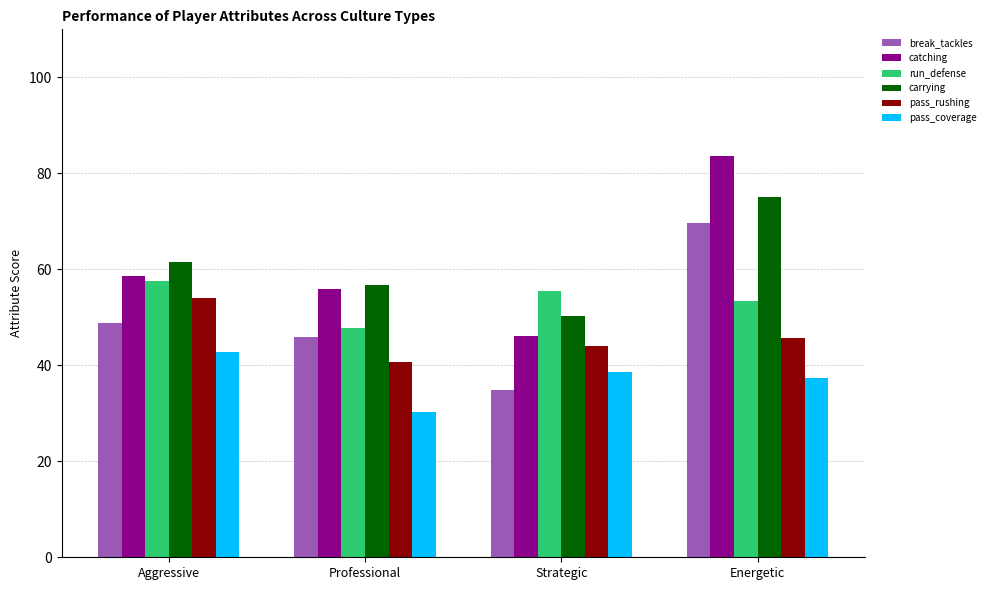

Rank the series at Aggressive from highest to lowest value.

carrying, catching, run_defense, pass_rushing, break_tackles, pass_coverage